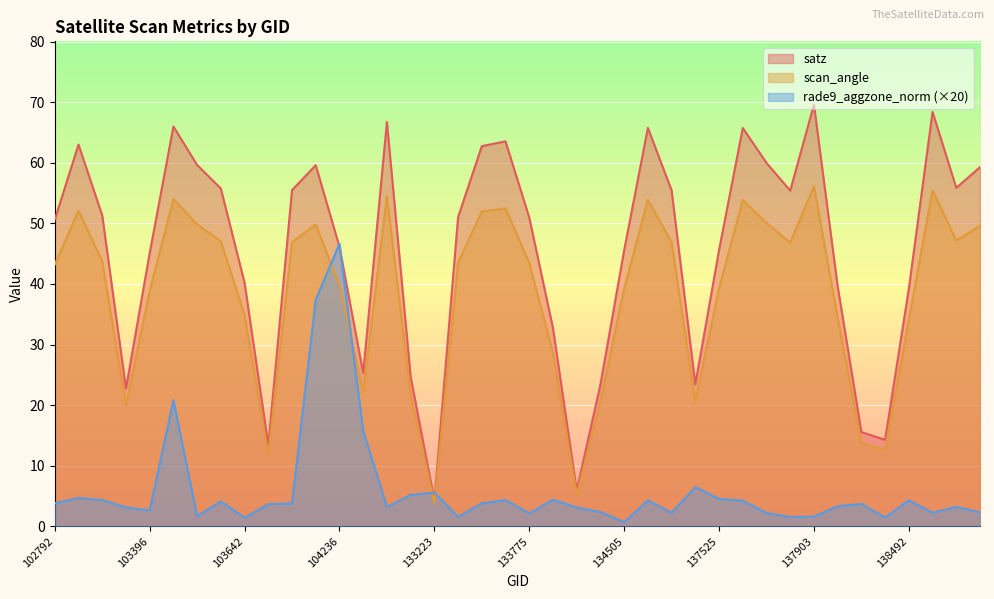

True or false: satz has more than 2 points higher than both neighbors.

True